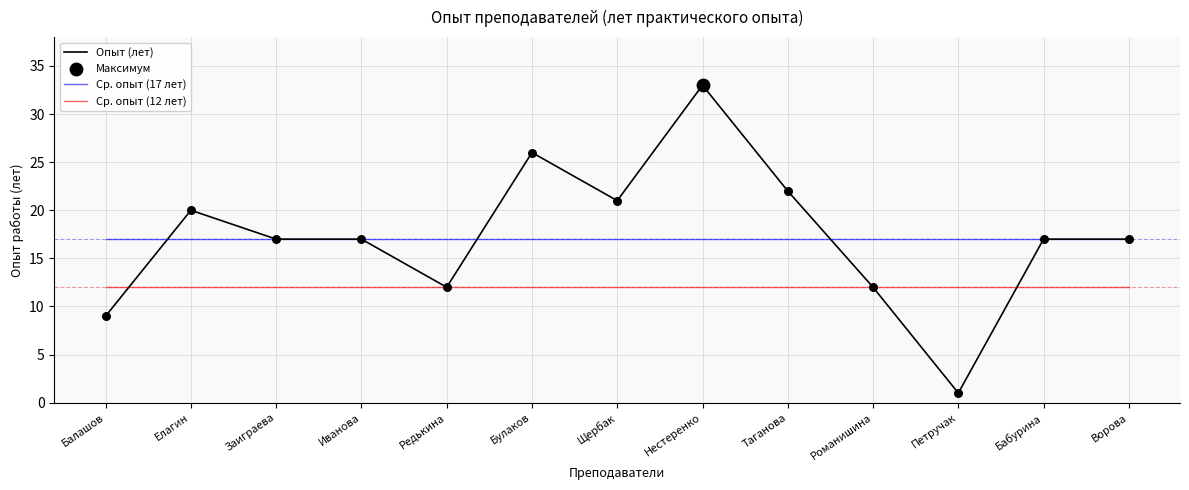

At which category is the sum across all series the highest?

Нестеренко